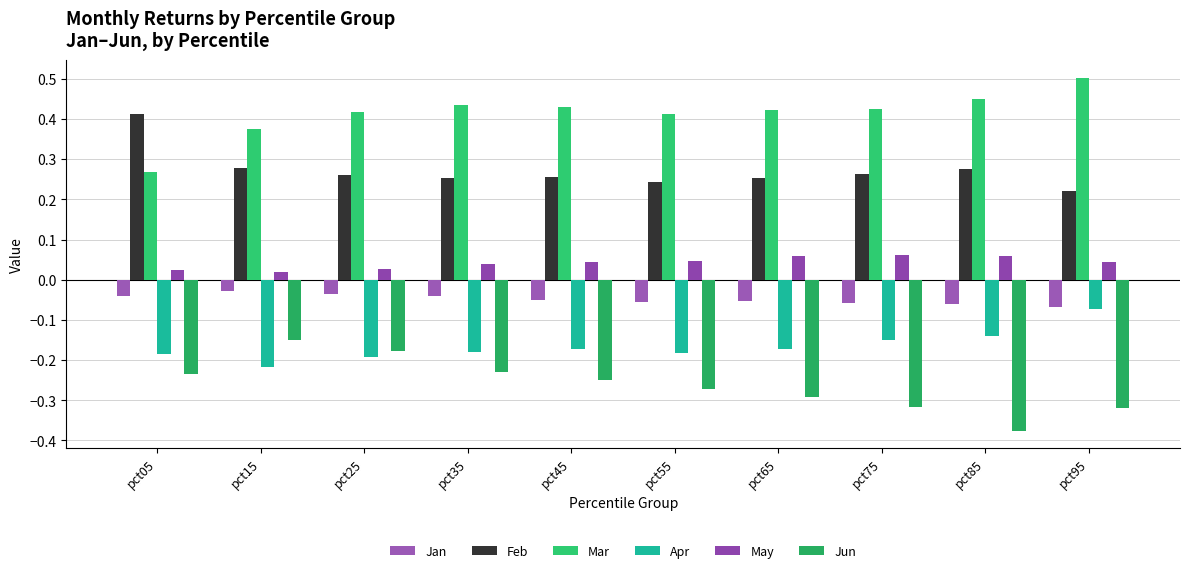

What is the maximum value shown in the chart?

0.5